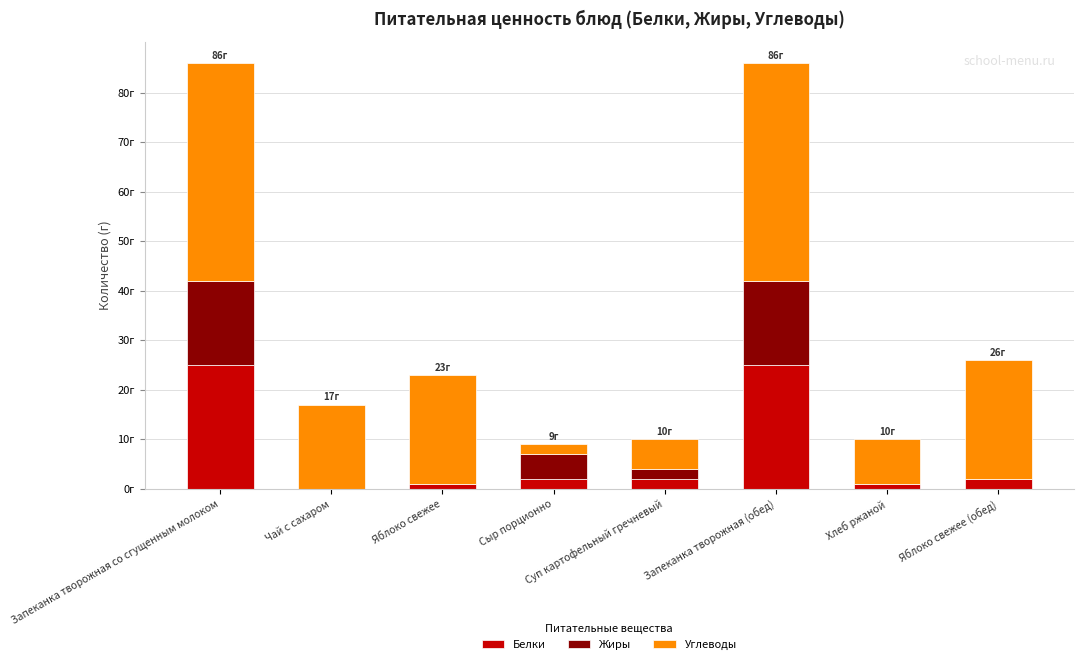

What are all the series names shown in the legend?

Белки, Жиры, Углеводы